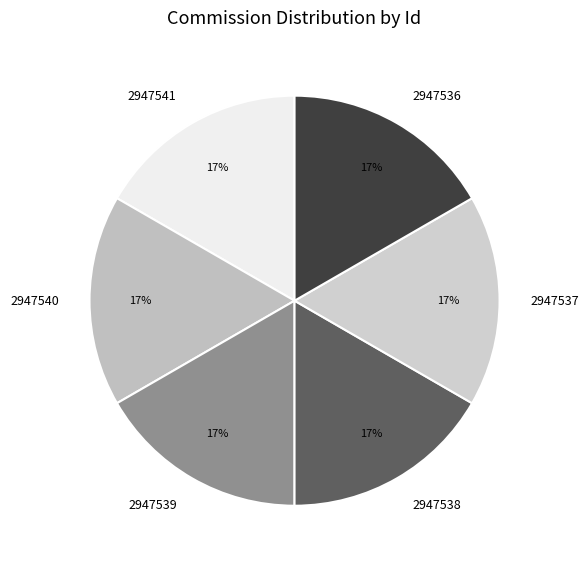

Is there a majority slice in this chart?

No